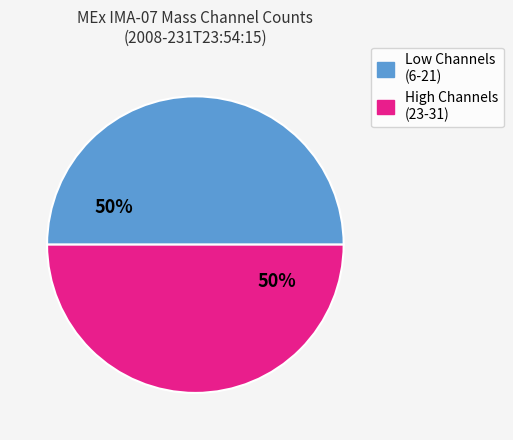

To the nearest percent, what is the average slice percentage?

50%